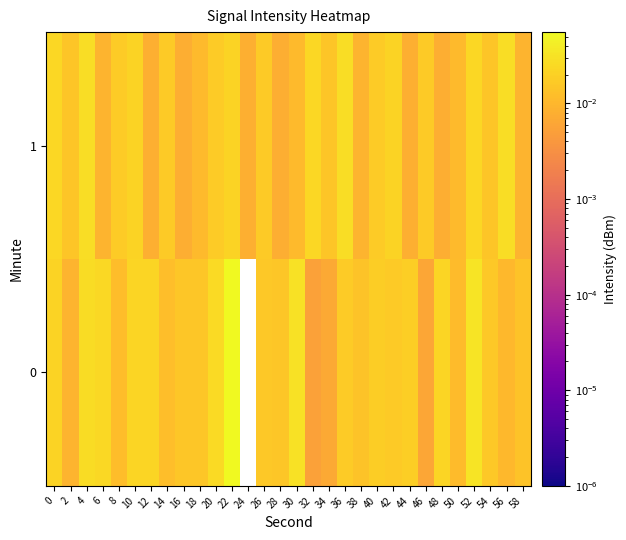

Between 46 and 44, which is larger?

44